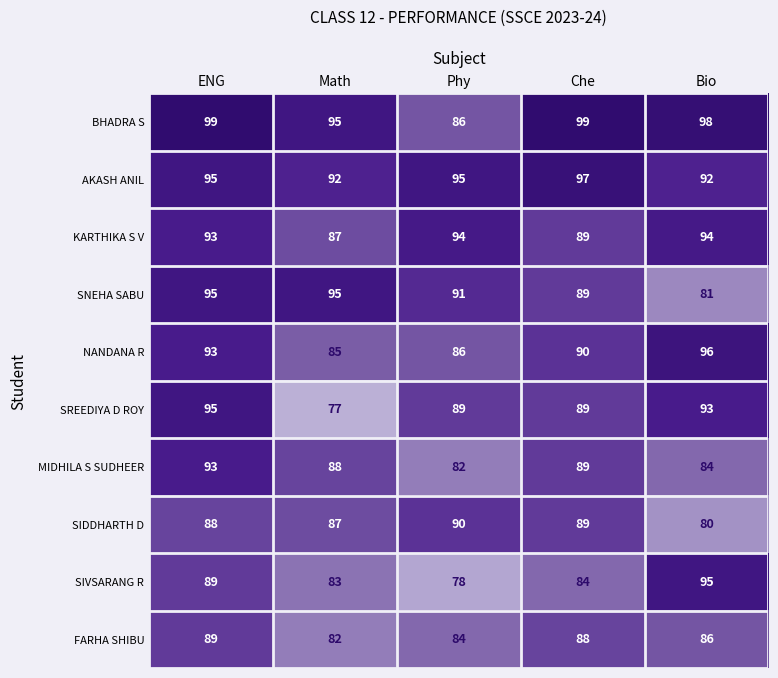

True or false: NANDANA R has a value of 85 at Math.

True